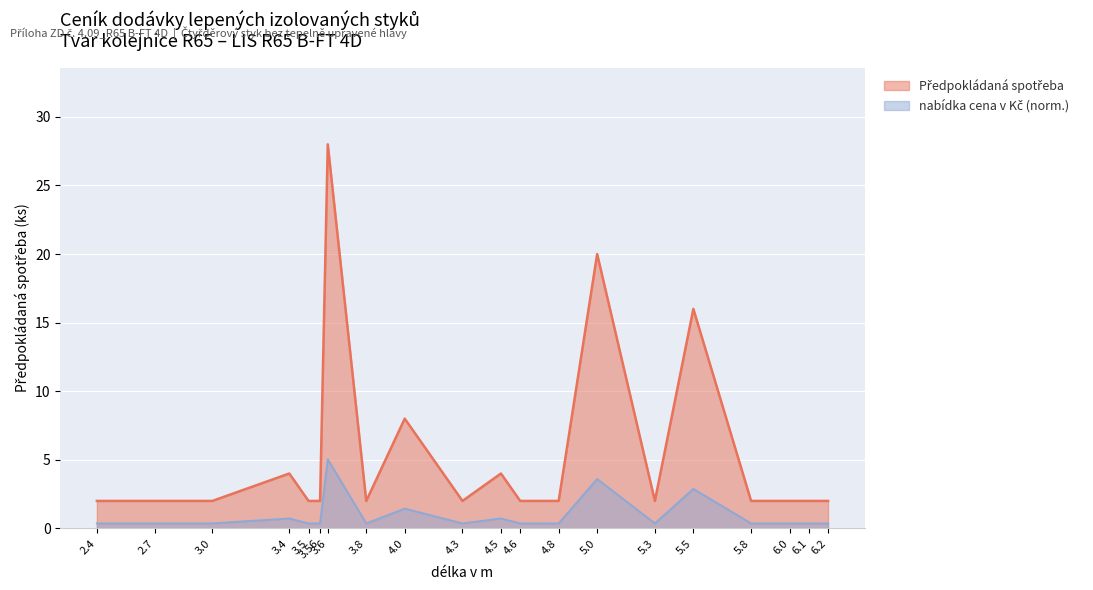

What is the minimum value shown in the chart?

0.4